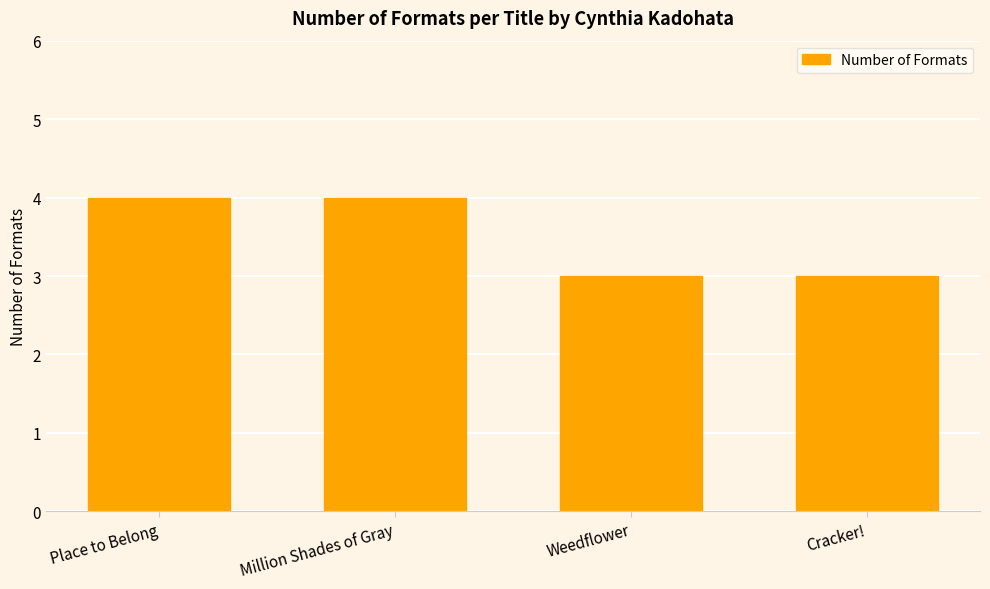

Read the value at Cracker!.

3